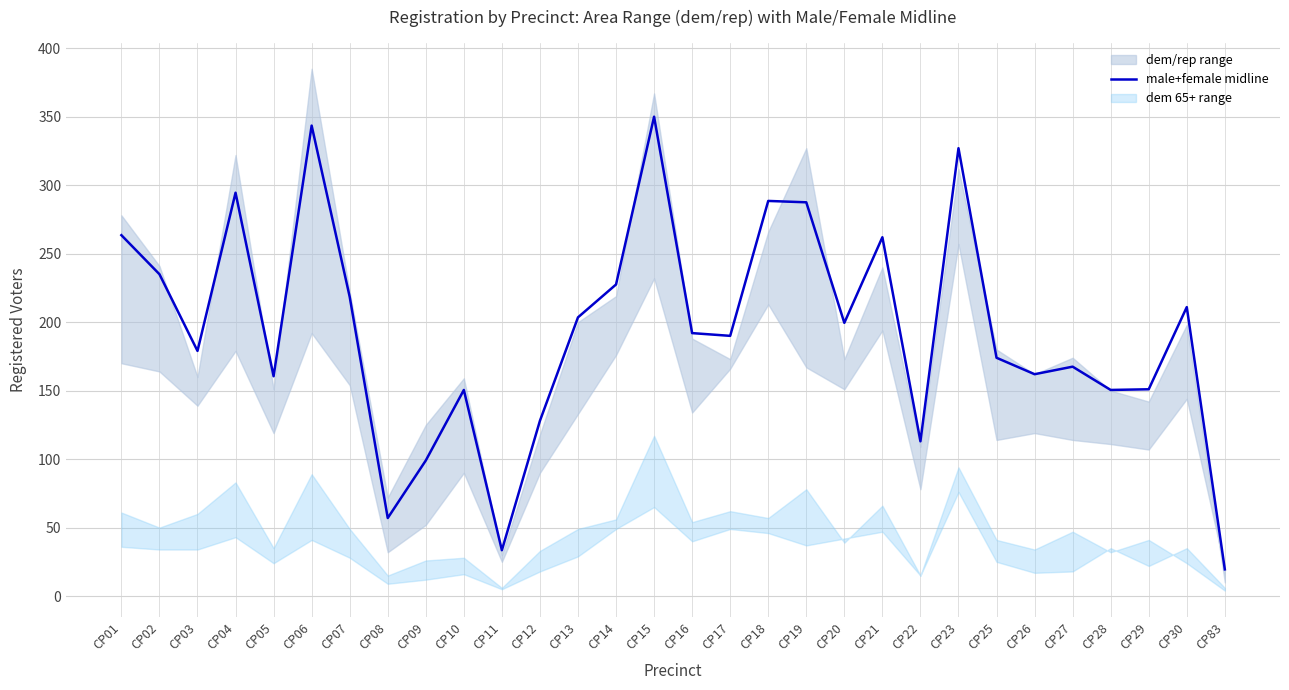

What is the value of the 13th point from the left?

203.5